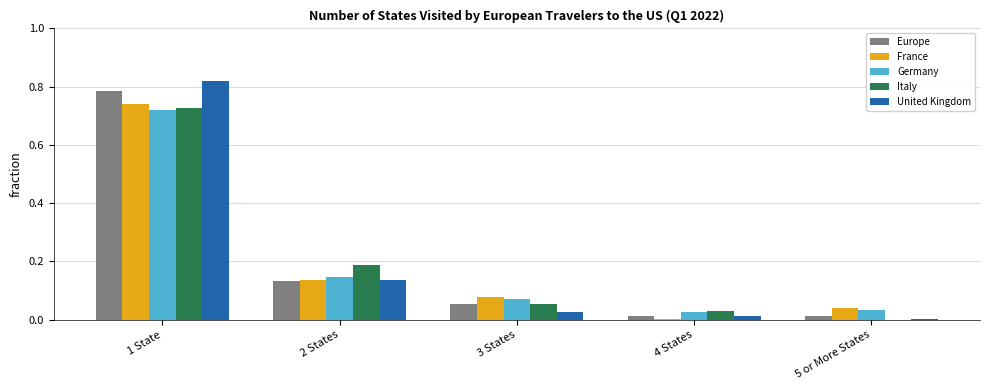

What is the sum of all United Kingdom values?

1.0